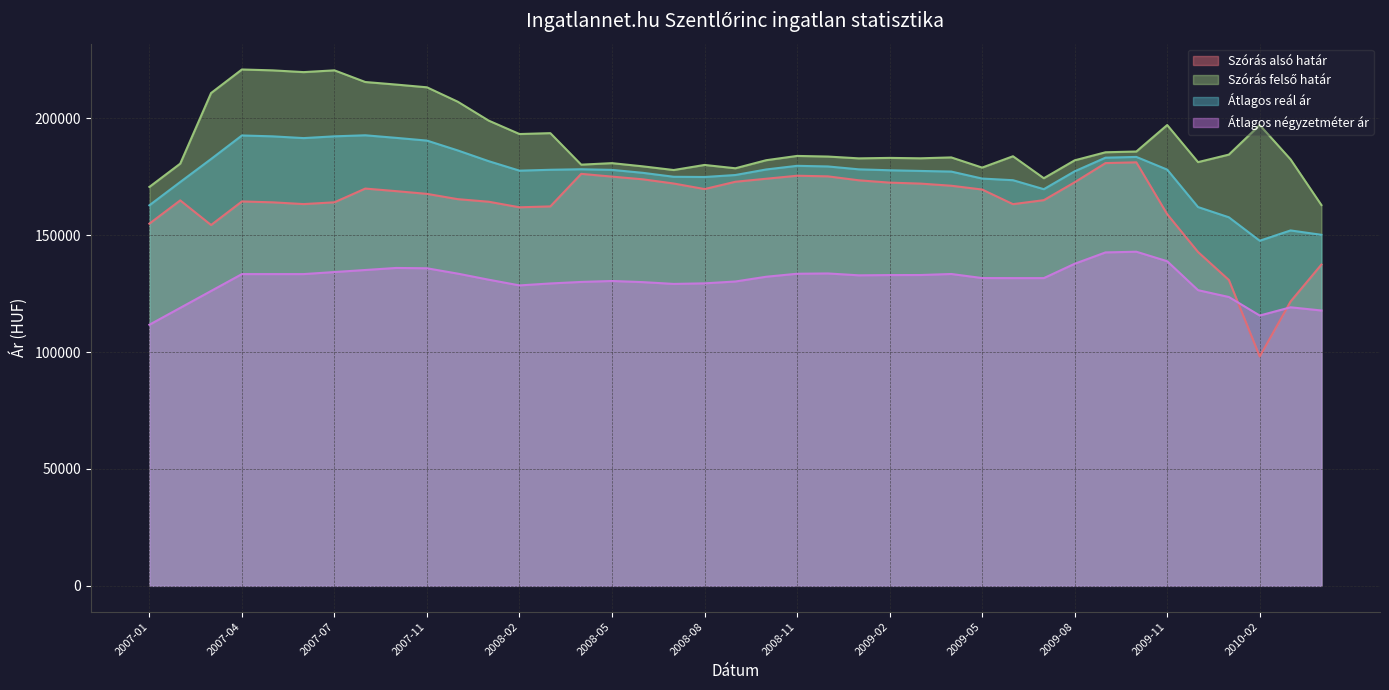

Between 2007-01 and 2009-01, which series saw the biggest shift?

Átlagos négyzetméter ár